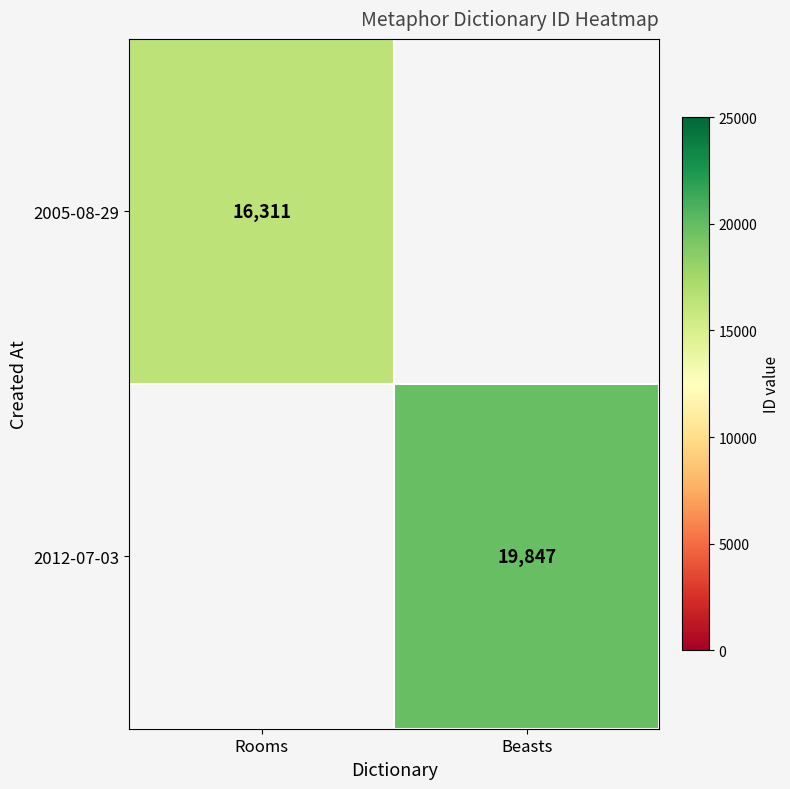

The 2012-07-03 series shows 31027 at Beasts. True or false?

False